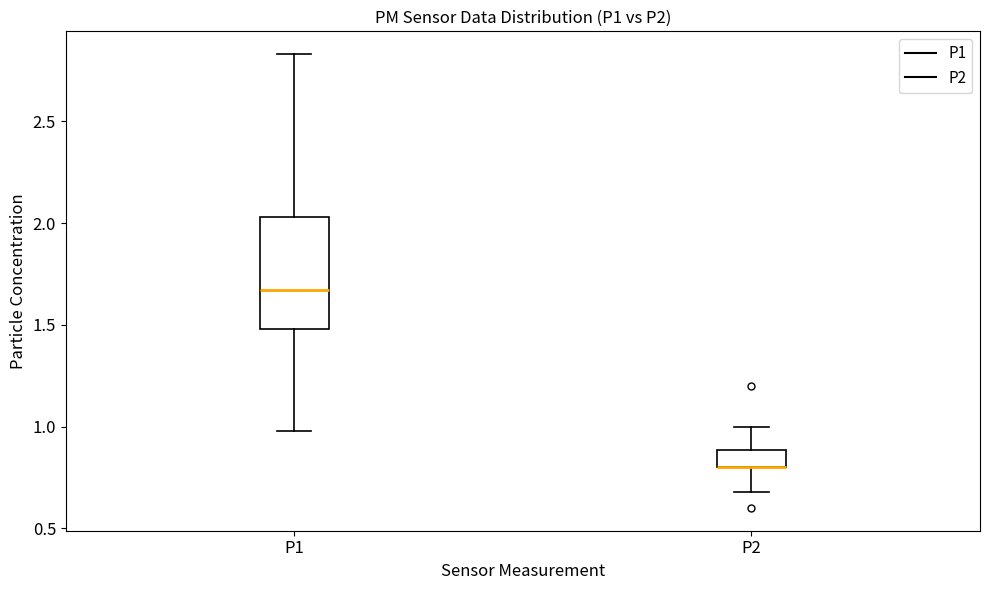

Reading left to right, read every box against the y-axis: the position of its median line, the range the box covers, and the ends of its whiskers. The values are not printed on the chart, so give them approximately, as read against the axis.

P1: median 1.65, box 1.50 to 2.05, whiskers 1.00 to 2.85
P2: median 0.80 (drawn on the box's lower edge), box 0.80 to 0.90, whiskers 0.70 to 1.00